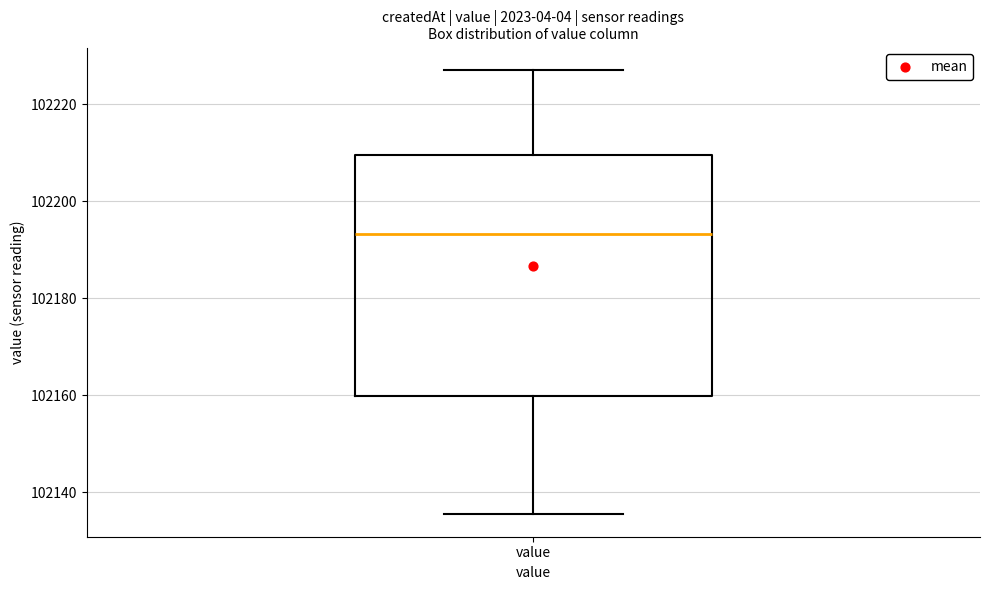

Transcribe this box plot: give where the median line is, the range the box spans, and where the two whiskers end, as read against the y-axis. The values are not printed on the chart, so give them approximately, as read against the axis.

median 102194, box 102160 to 102210, whiskers 102136 to 102228